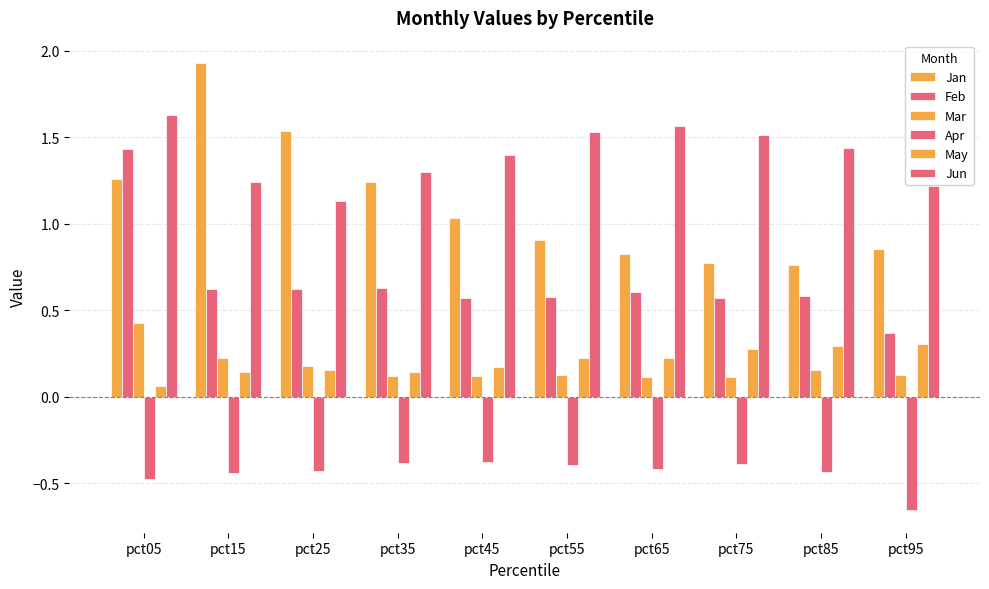

At how many categories does at least one series exceed 0?

10